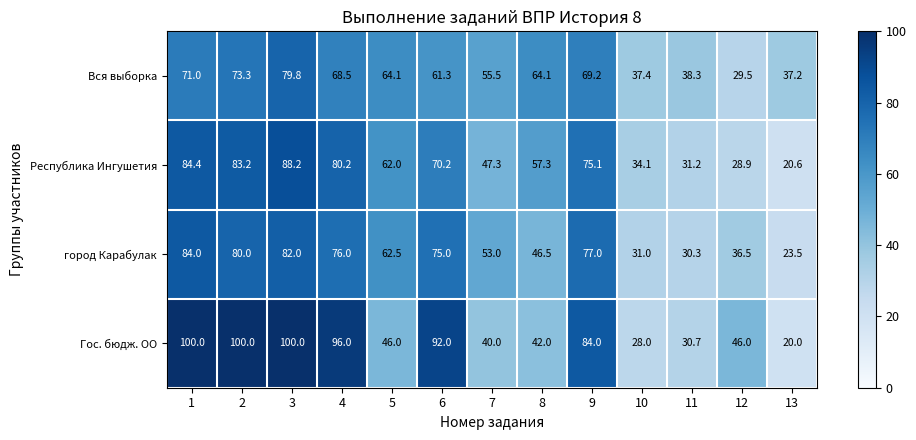

At which category does the chart reach its minimum across all series?

13